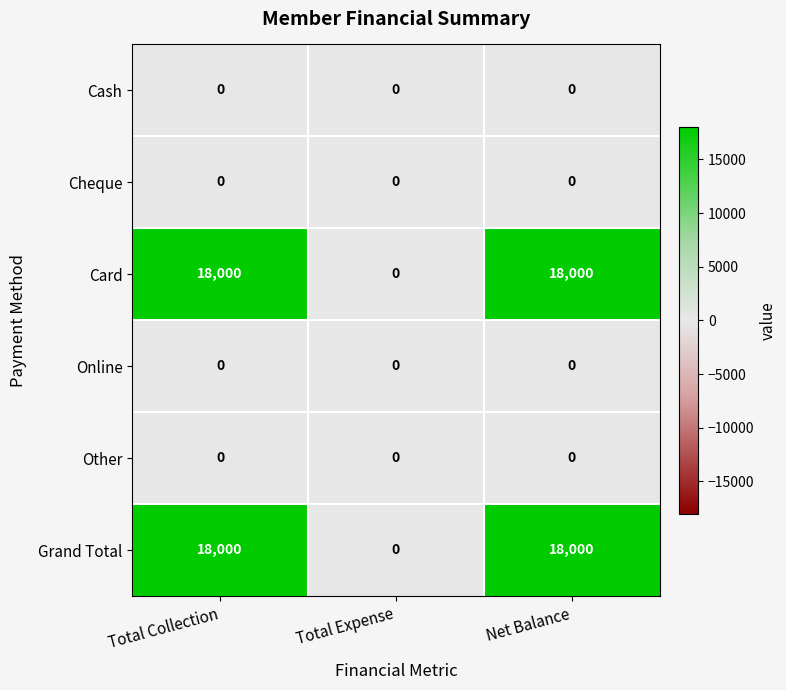

How many distinct data groups are displayed?

6